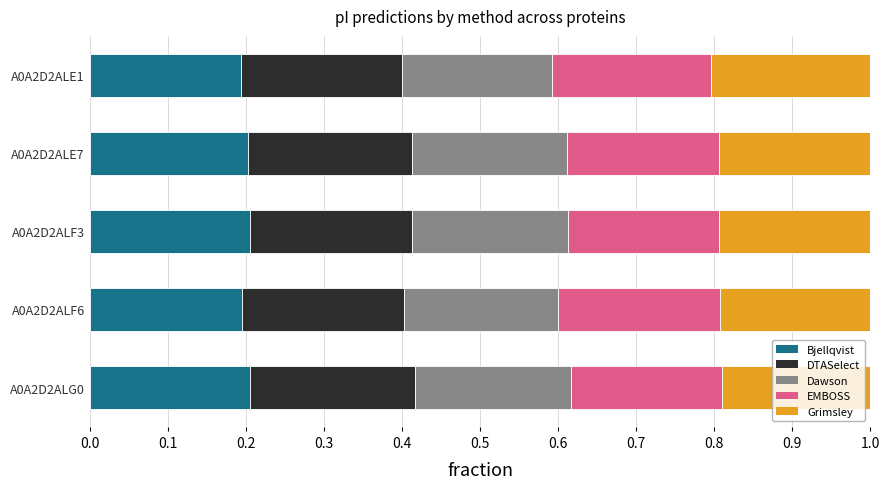

What are all the series names shown in the legend?

Bjellqvist, DTASelect, Dawson, EMBOSS, Grimsley